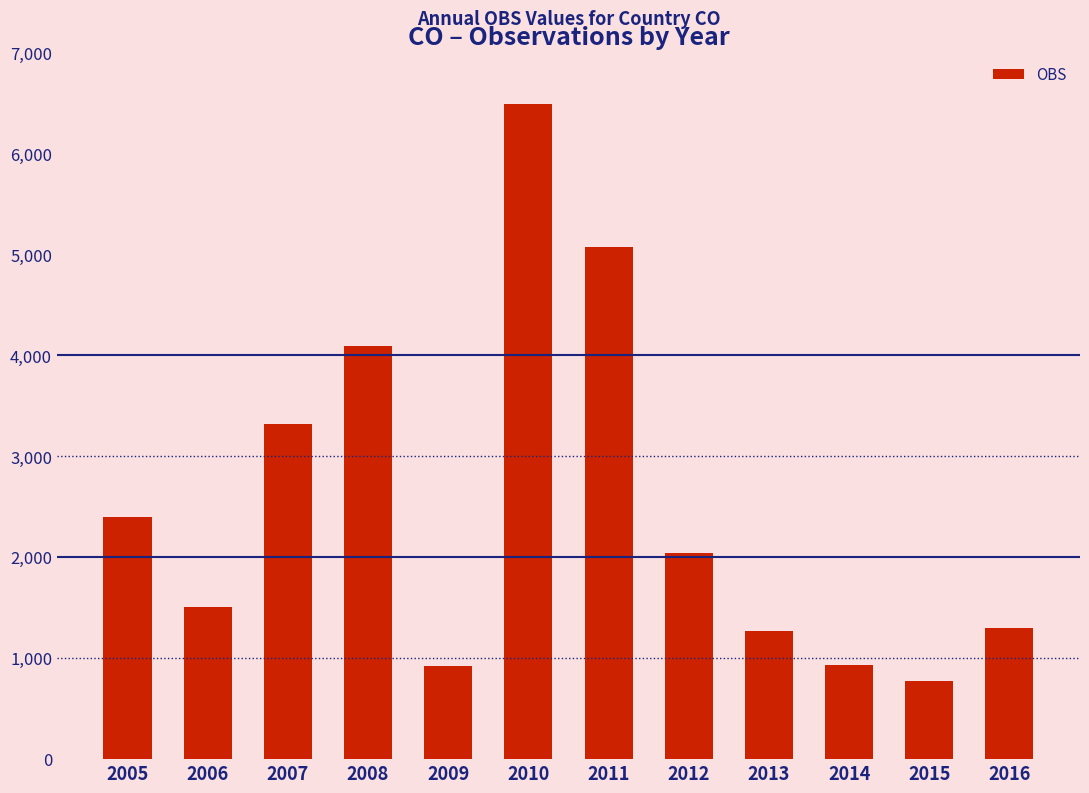

What is the difference between the maximum and minimum values?

5716